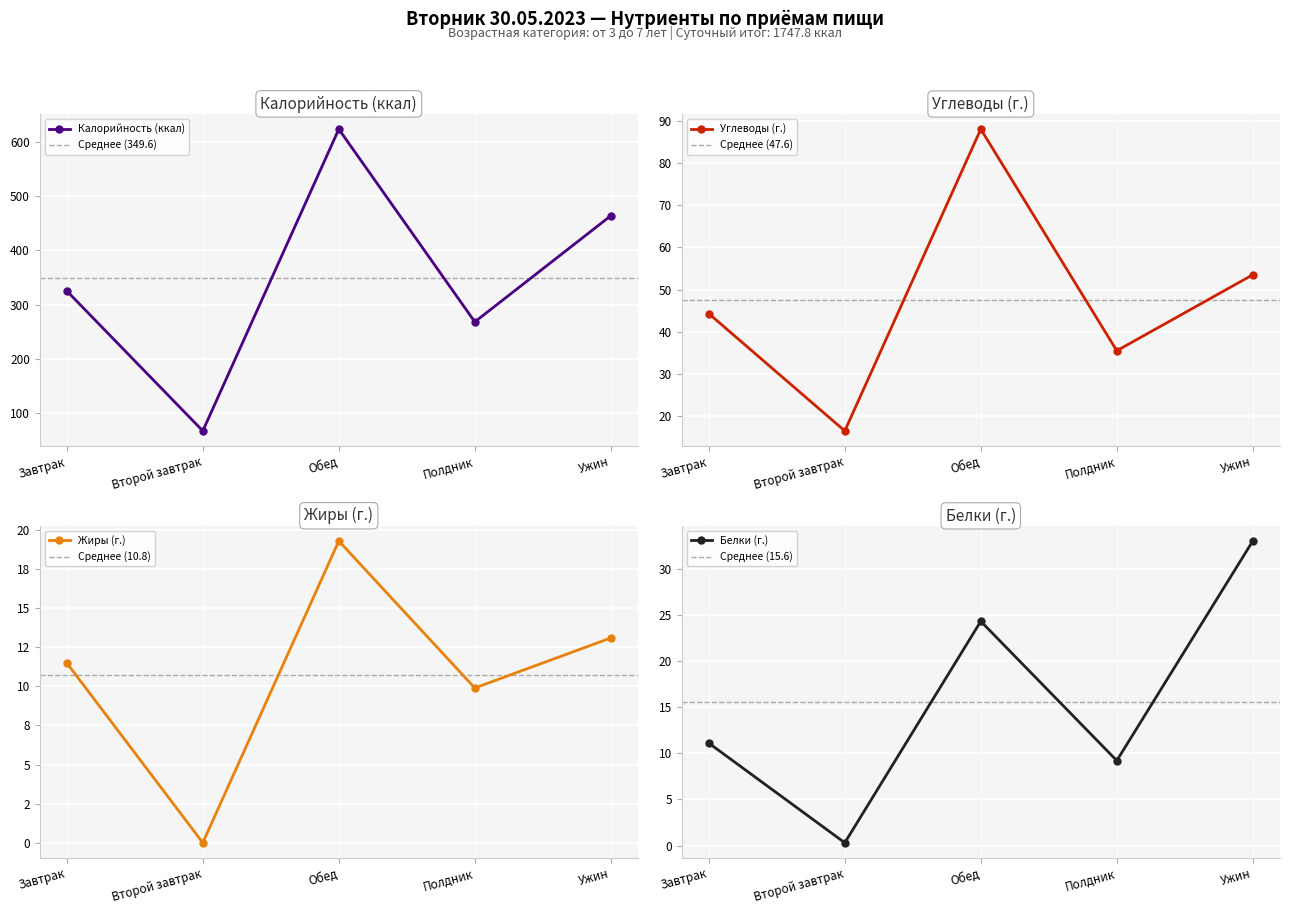

Reading left to right, transcribe all the data shown in this chart.

Калорийность (ккал): 325.2	67.2	623.4	268.2	463.8
Углеводы (г.): 44.3	16.5	88.0	35.5	53.5
Жиры (г.): 11.5	0.0	19.3	9.9	13.1
Белки (г.): 11.1	0.3	24.3	9.2	33.0